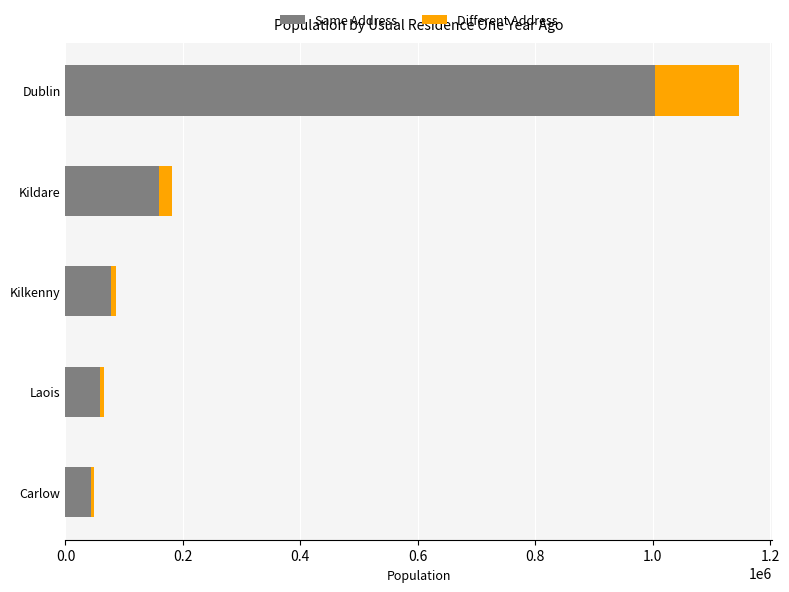

At which label is Same Address closest to 523660?

Kildare